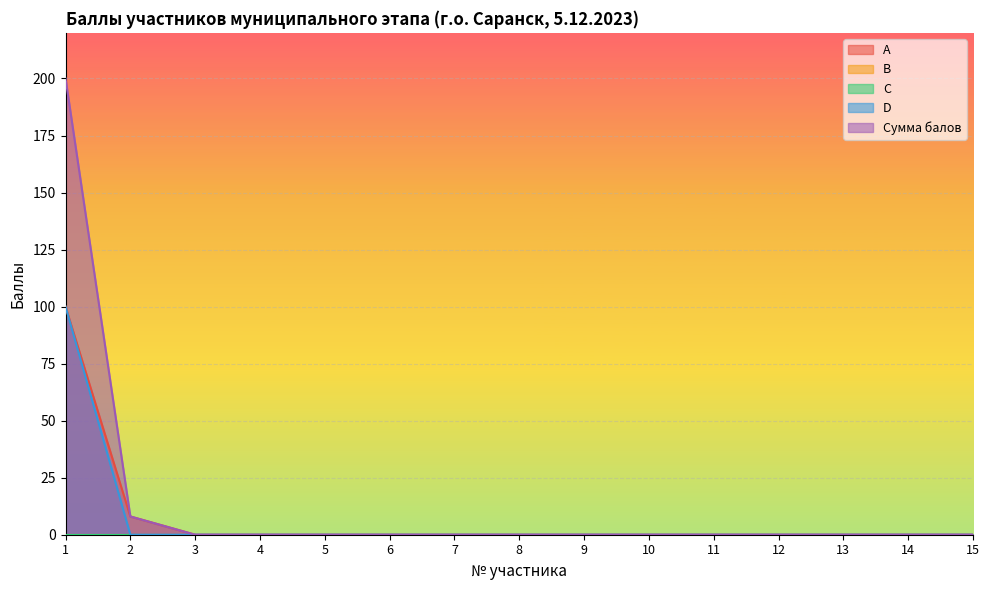

Rank the series by their maximum value, from highest to lowest.

Сумма балов, A, D